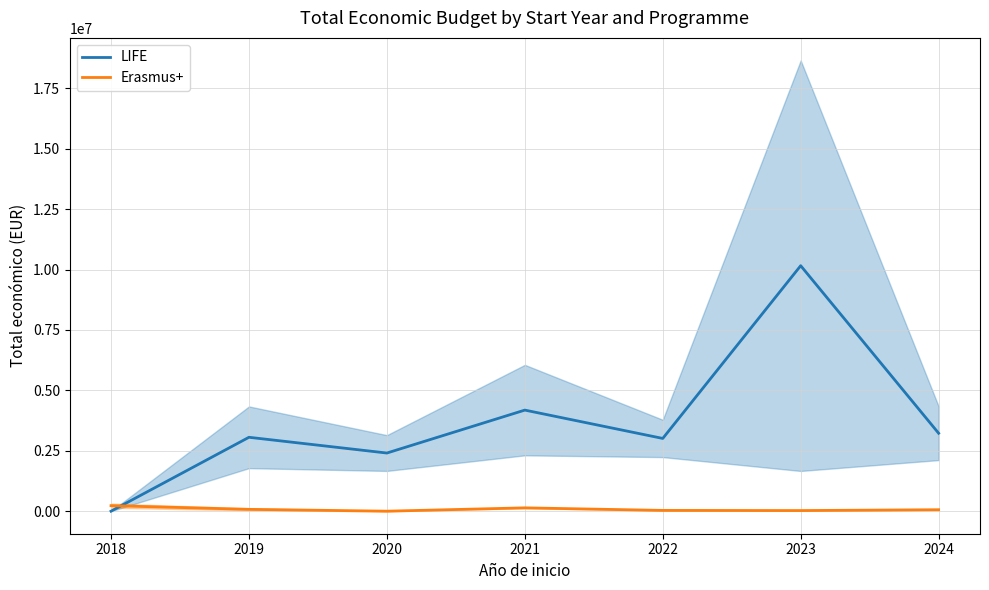

At which label does Erasmus+ reach its peak?

2018